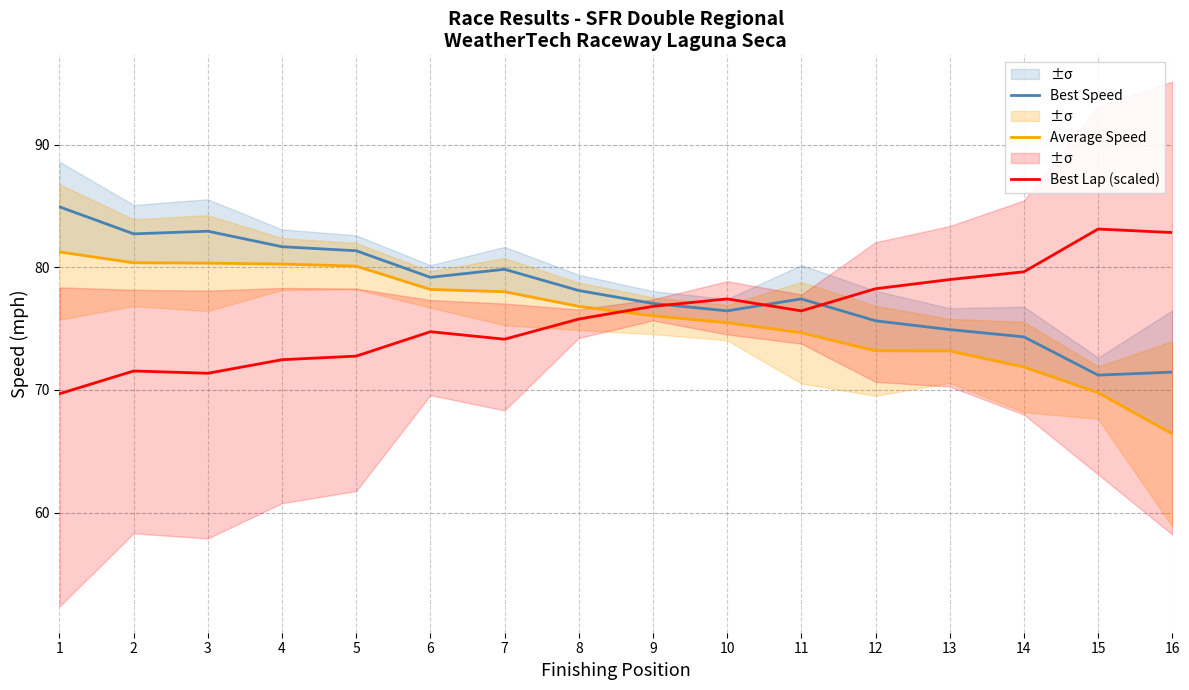

True or false: Average Speed and Best Speed intersect in this chart.

False